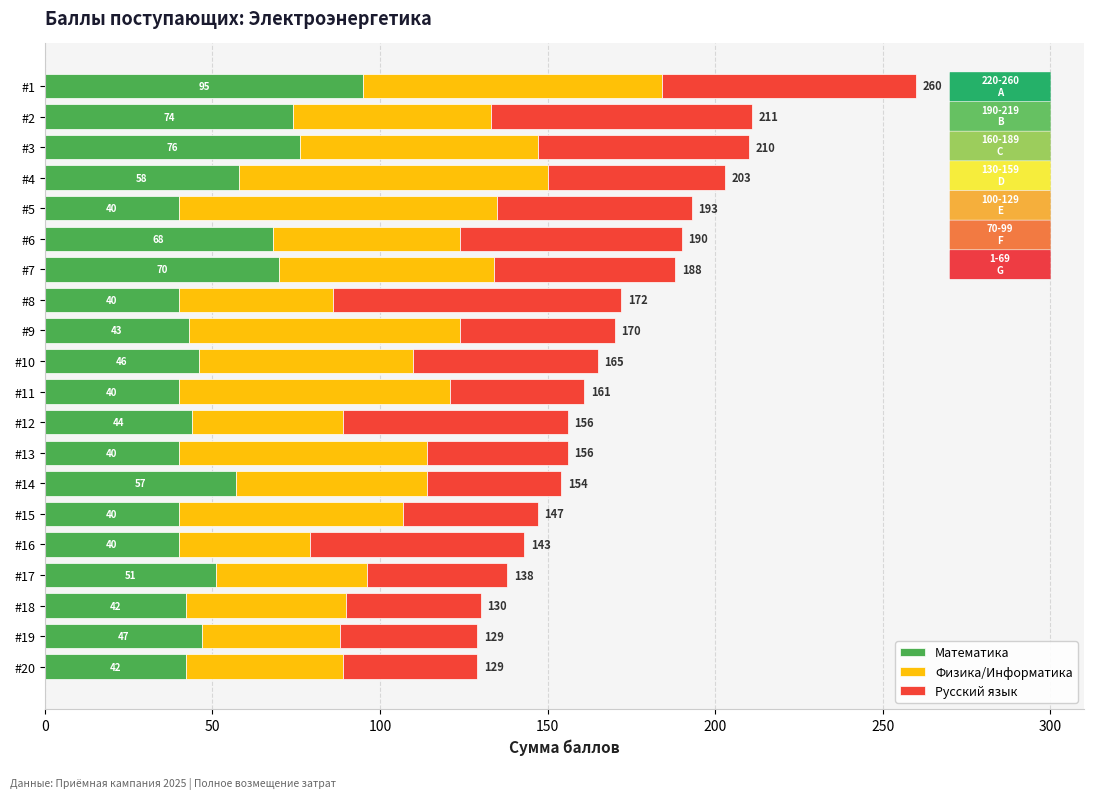

What is the total value across all series at #12?

156